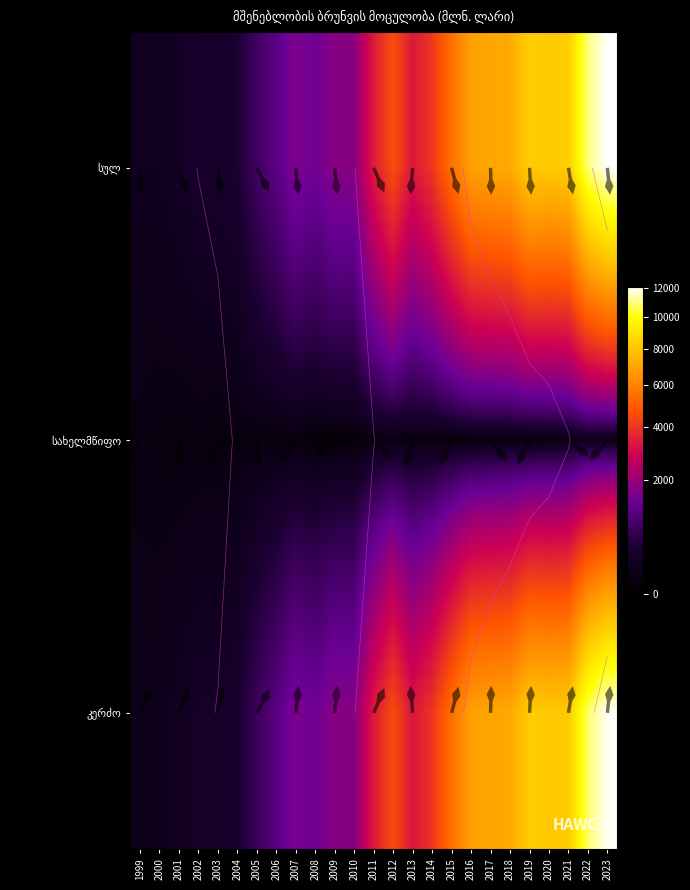

At which category is the sum across all series the highest?

2023